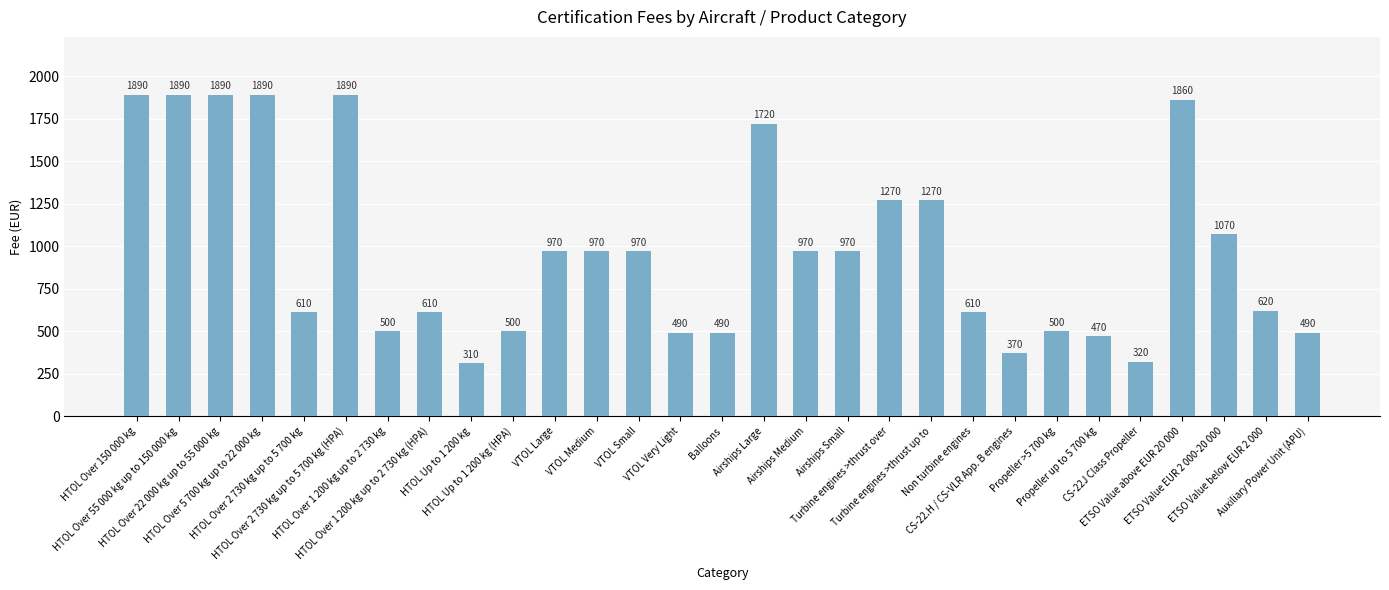

What position from the left is VTOL Medium?

12